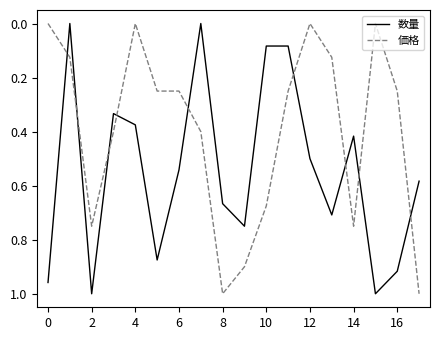

How many times do 価格 and 数量 cross each other?

9